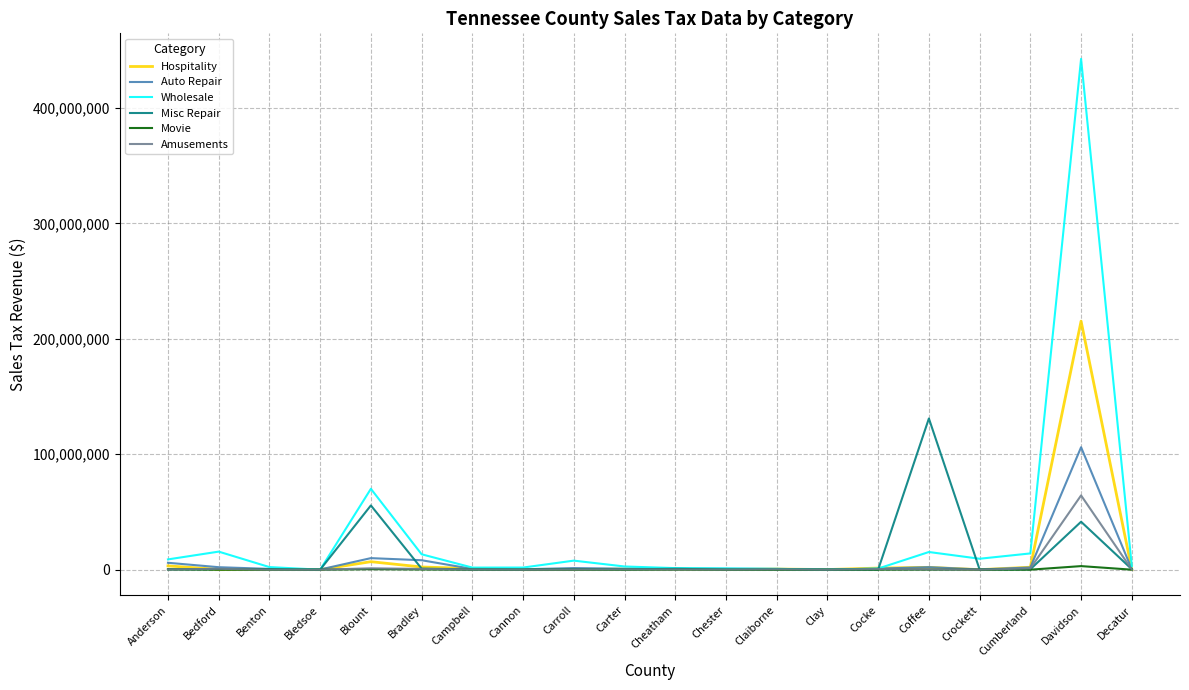

What is the maximum value for Amusements?

64315093